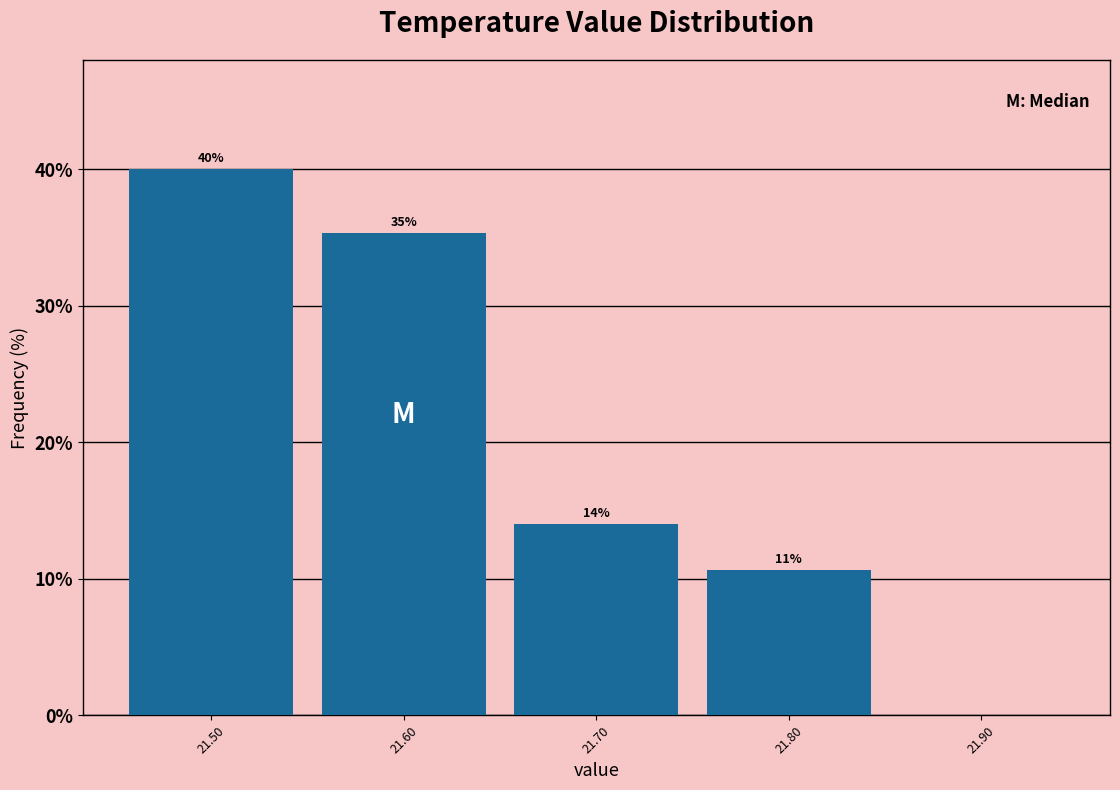

Which range on the x-axis has the tallest bar?

21.45 to 21.55